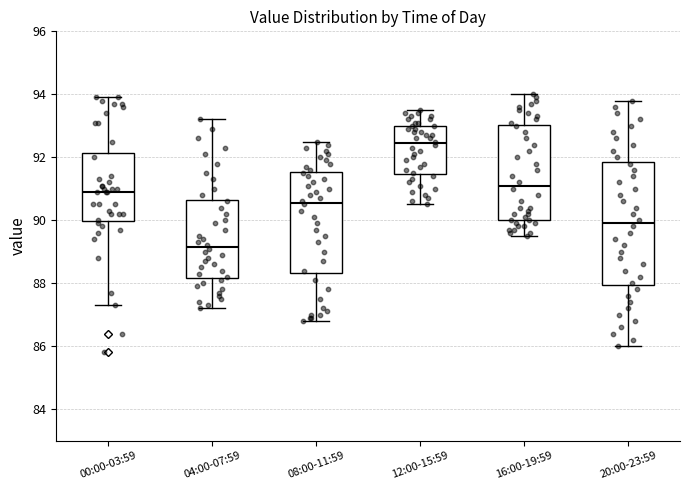

Reading left to right, transcribe this box plot: for each box, give where its median line is, the range the box spans, and where its two whiskers end, as read against the y-axis. The values are not printed on the chart, so give them approximately, as read against the axis.

00:00-03:59: median 91.0, box 90.0 to 92.2, whiskers 87.4 to 94.0
04:00-07:59: median 89.2, box 88.2 to 90.6, whiskers 87.2 to 93.2
08:00-11:59: median 90.6, box 88.4 to 91.6, whiskers 86.8 to 92.6
12:00-15:59: median 92.4, box 91.4 to 93.0, whiskers 90.6 to 93.6
16:00-19:59: median 91.2, box 90.0 to 93.0, whiskers 89.6 to 94.0
20:00-23:59: median 90.0, box 88.0 to 91.8, whiskers 86.0 to 93.8